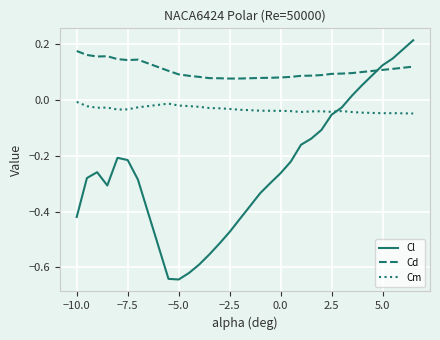

What is the difference between the maximum and minimum values in the Cl series?

0.9